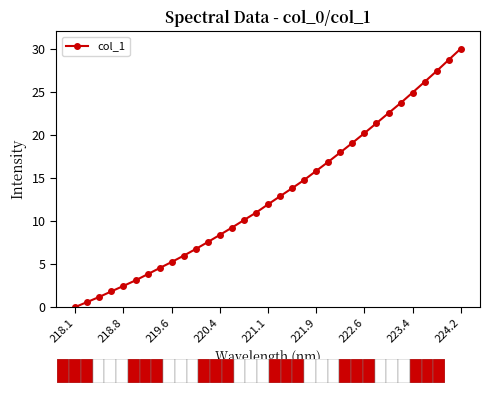

What is the greatest value displayed?

30.0